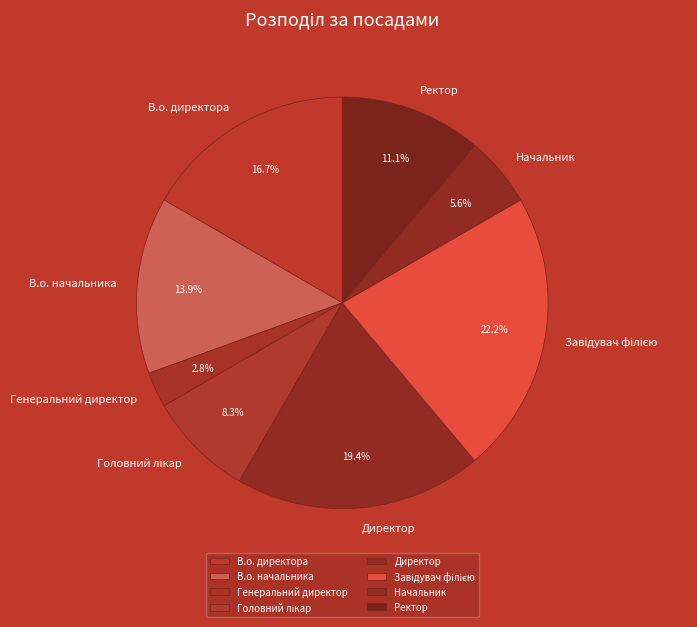

How many segments does this pie chart have?

8